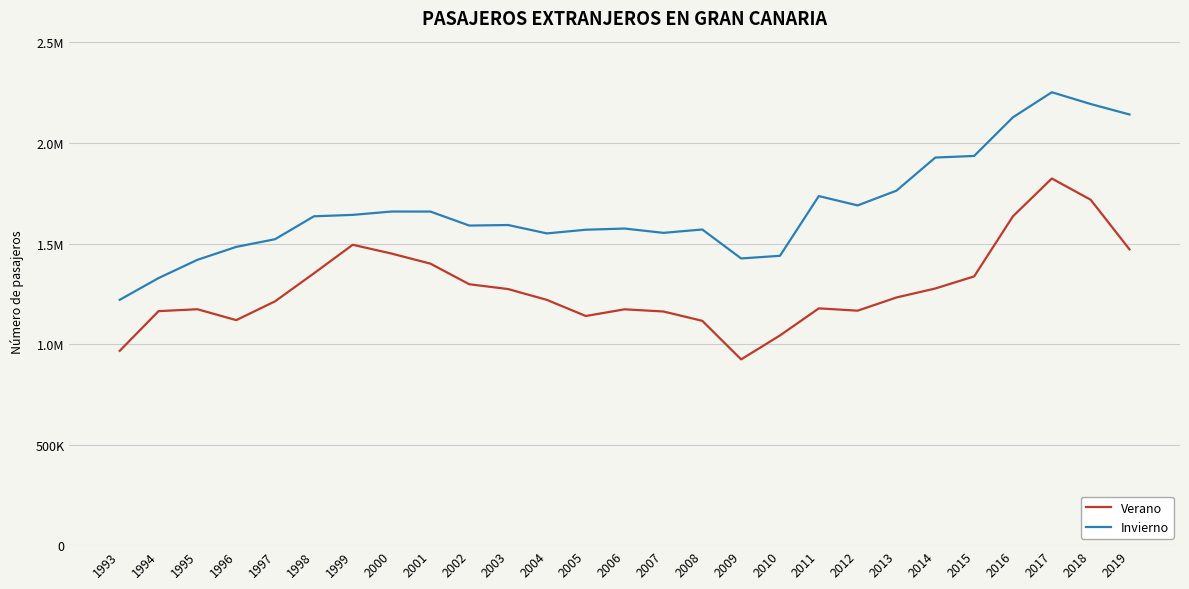

True or false: Verano has more than 0 interior local peaks.

True